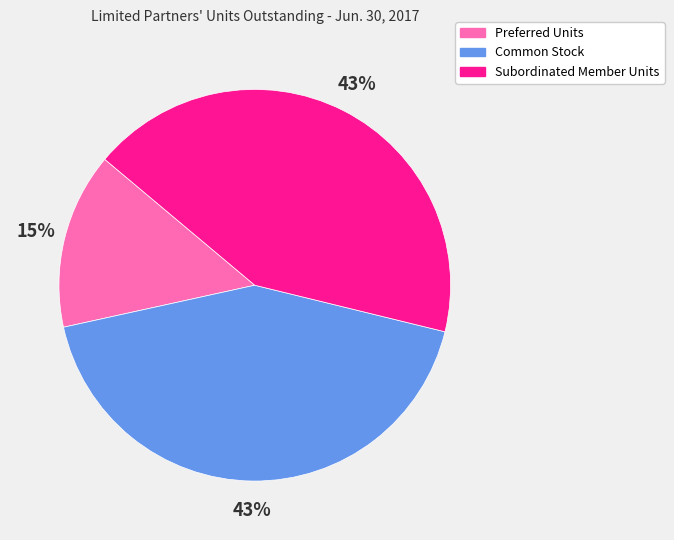

How many segments does this pie chart have?

3